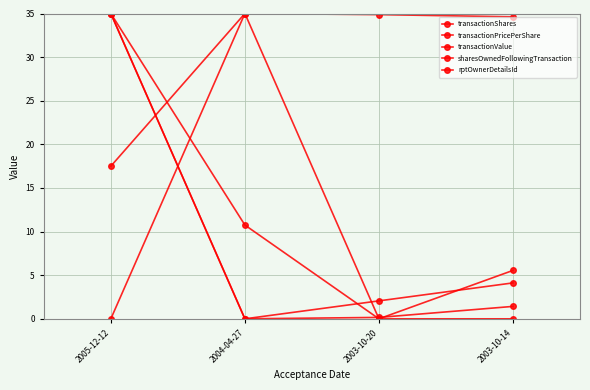

Rank the series at 2005-12-12 from lowest to highest value.

sharesOwnedFollowingTransaction, rptOwnerDetailsId, transactionShares, transactionPricePerShare, transactionValue